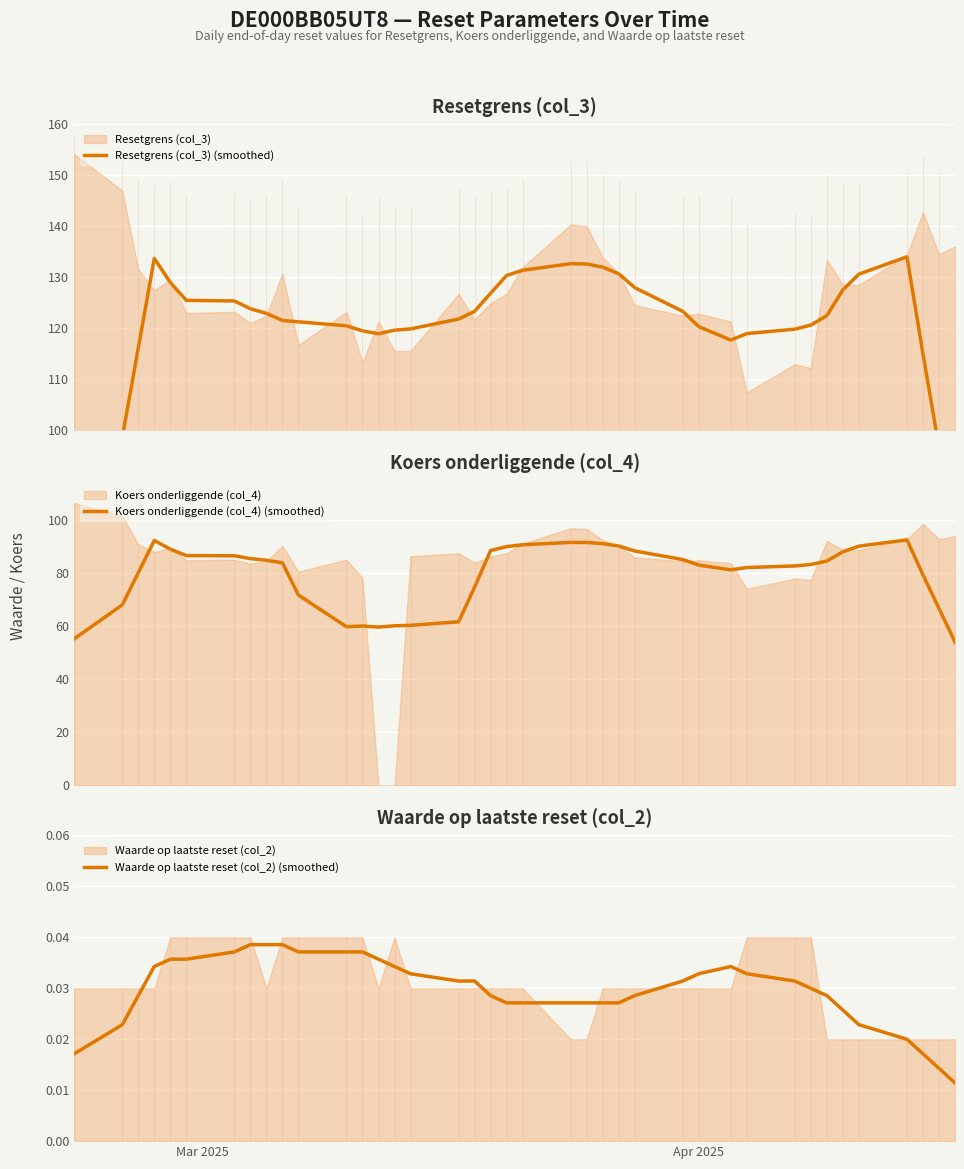

True or false: Waarde op laatste reset (col_2) (smoothed) and Koers onderliggende (col_4) (smoothed) intersect in this chart.

False